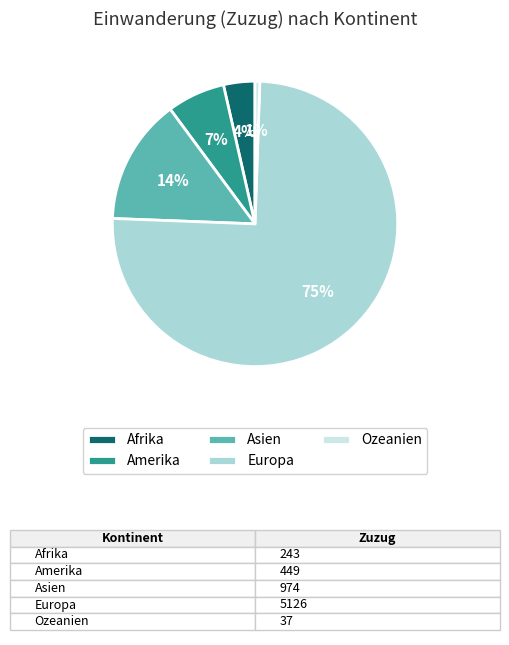

Which slice is the largest?

Europa